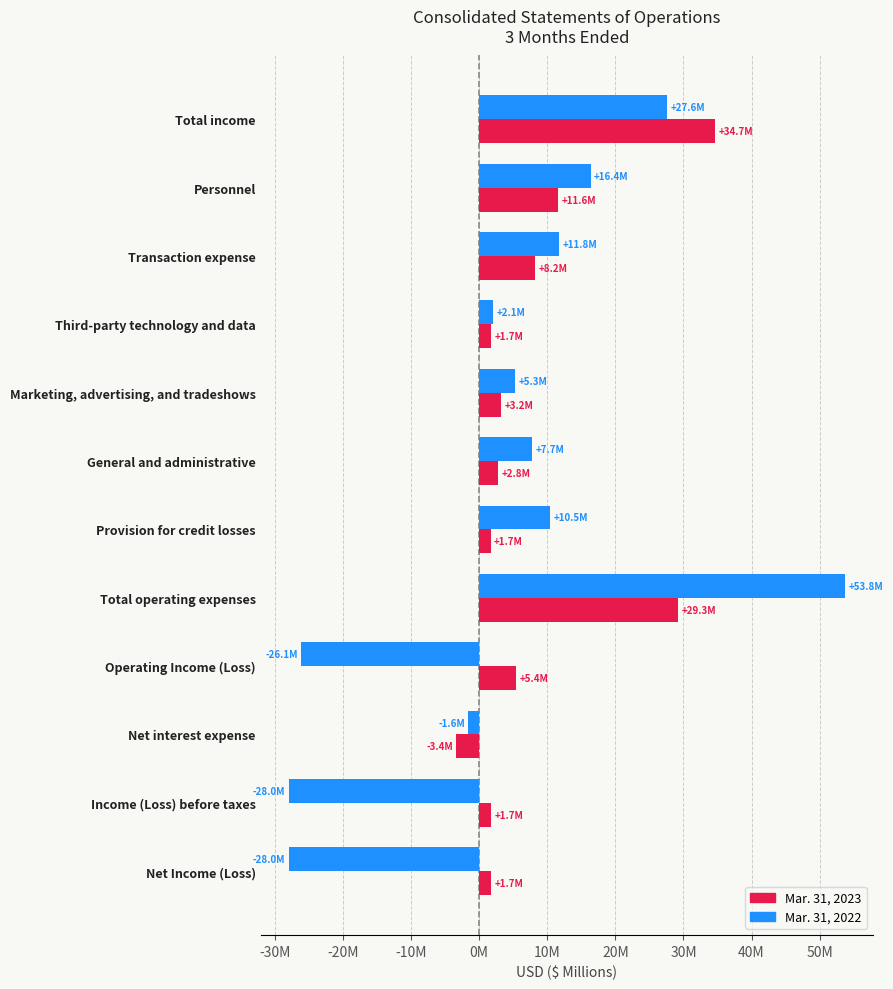

At which label does Mar. 31, 2023 reach its peak?

Total income